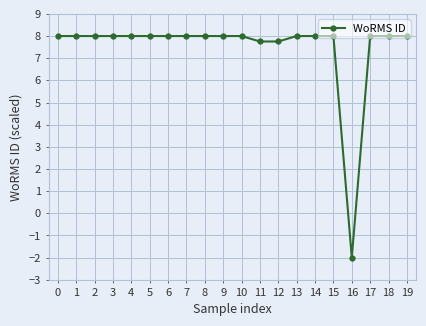

What is the value of the 16th point from the left?

8.0